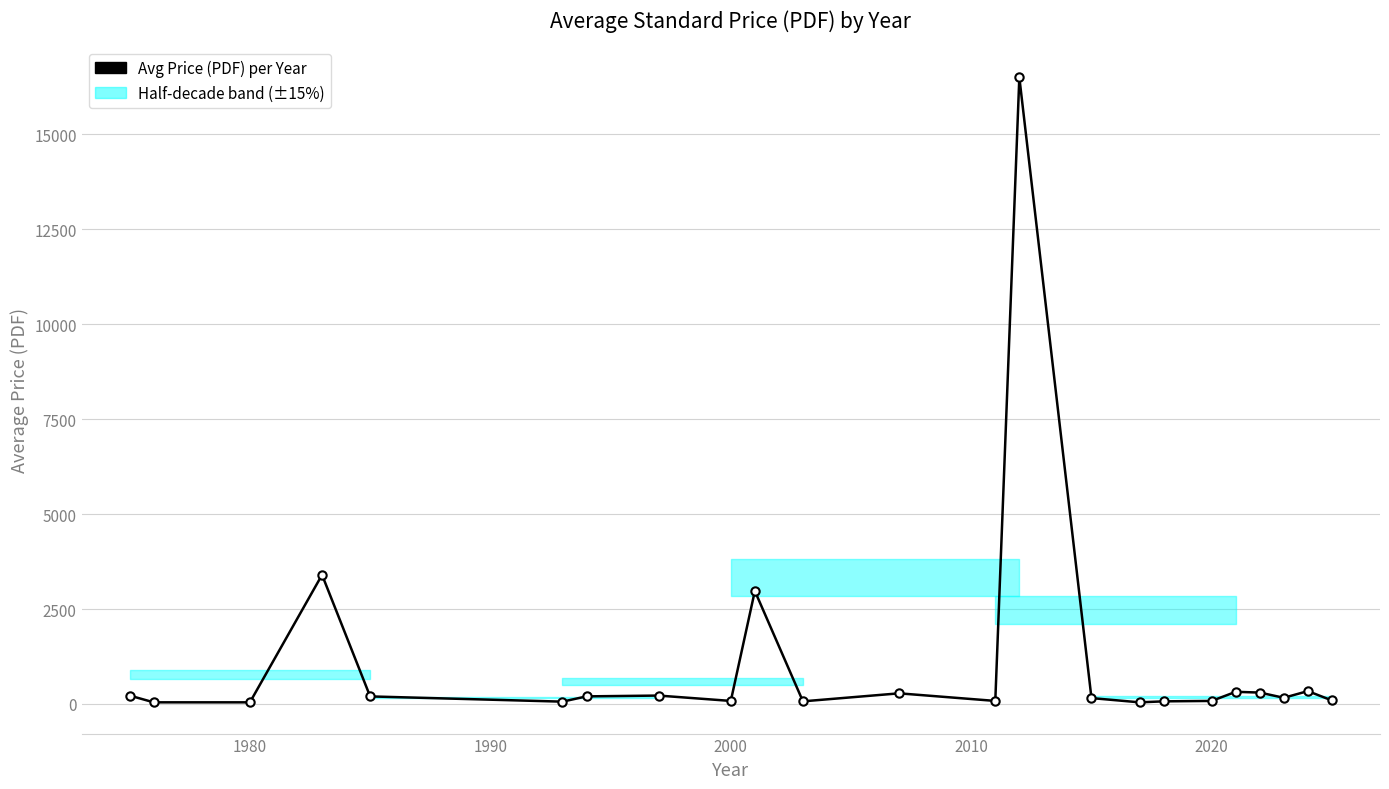

What is the maximum value shown in the chart?

16500.0